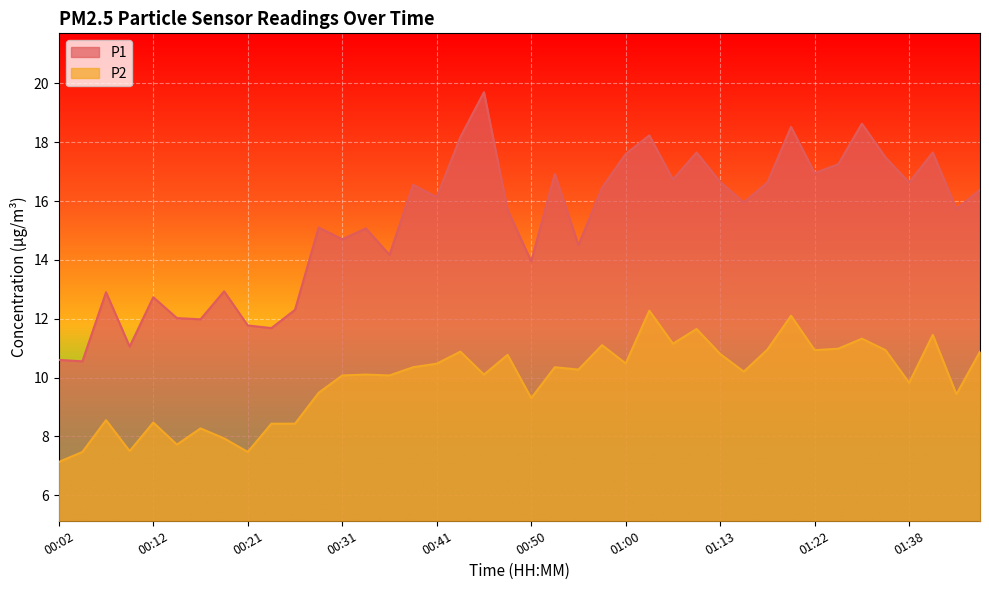

List the labels in order of P2 value, largest first.

01:03, 01:20, 01:10, 01:43, 01:30, 01:05, 00:58, 01:28, 01:17, 01:22, 01:33, 00:43, 01:48, 01:13, 00:48, 01:00, 00:41, 00:38, 00:53, 00:55, 01:15, 00:33, 00:46, 00:31, 00:36, 01:38, 00:29, 01:46, 00:50, 00:07, 00:12, 00:24, 00:26, 00:16, 00:19, 00:14, 00:09, 00:04, 00:21, 00:02